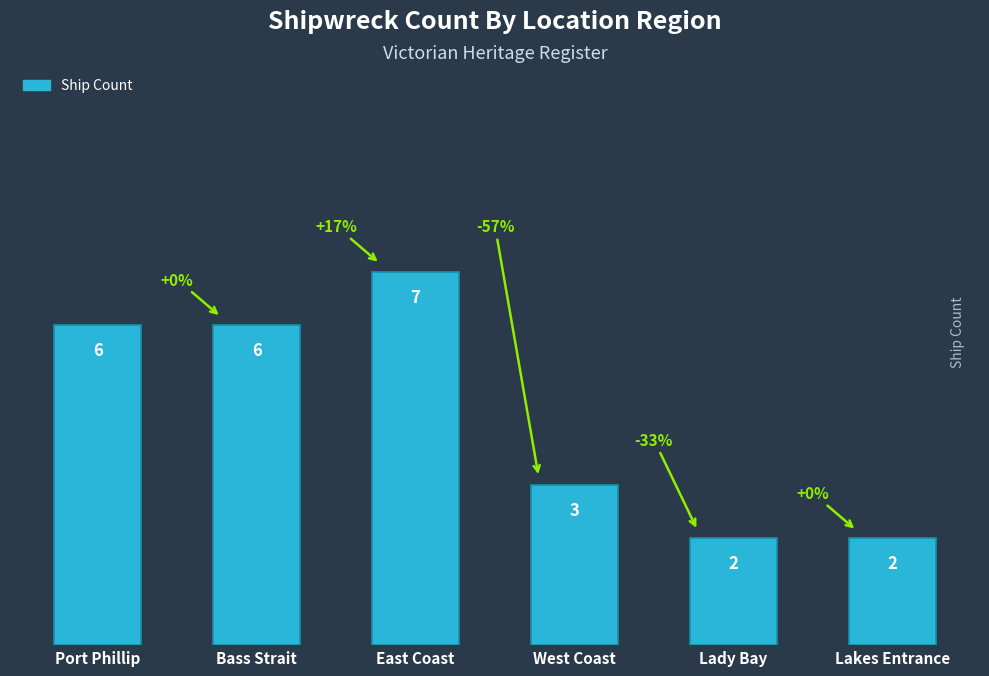

At which category does the chart reach its peak across all series?

East Coast